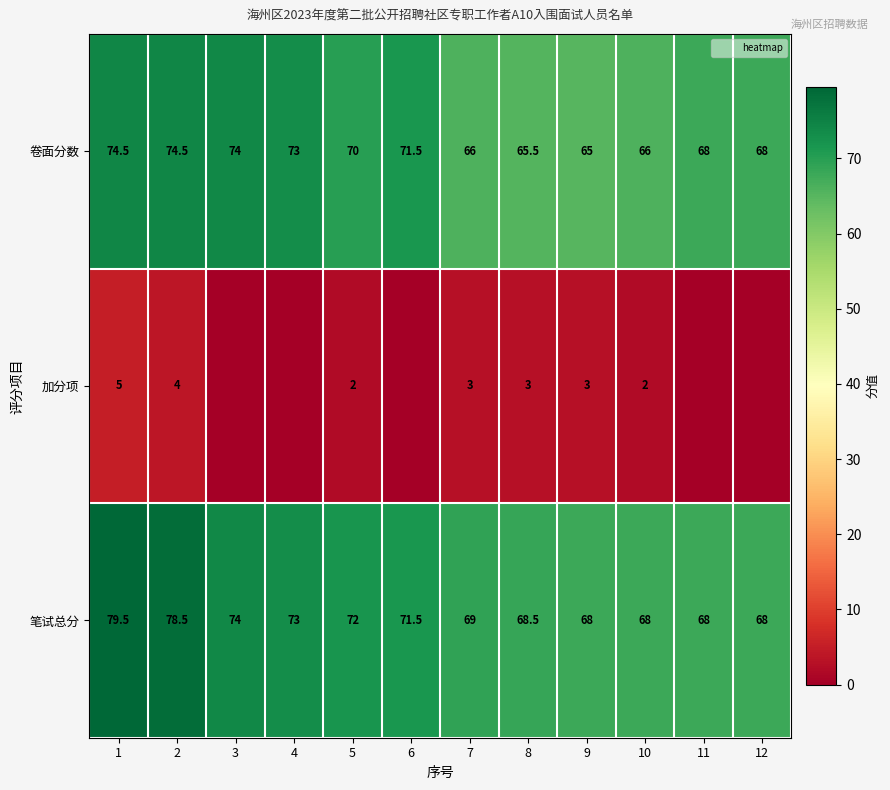

What is the difference between the highest and lowest values at 2?

74.5